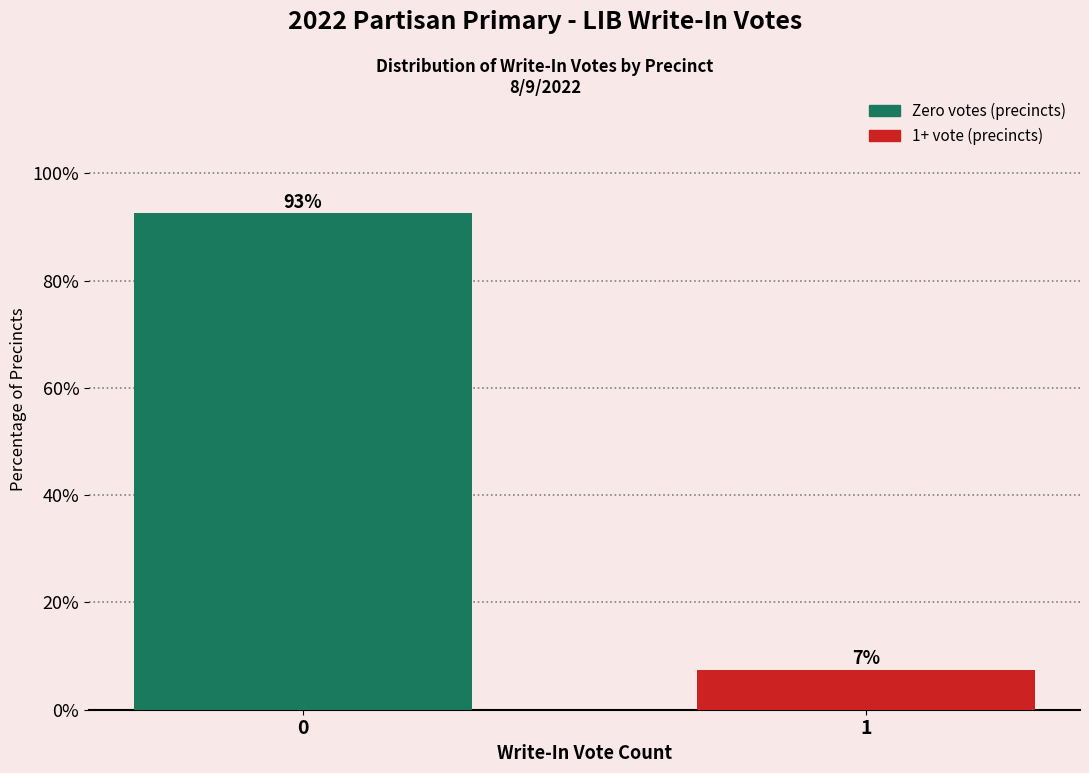

What is the value of the 2nd bar from the left?

7.4